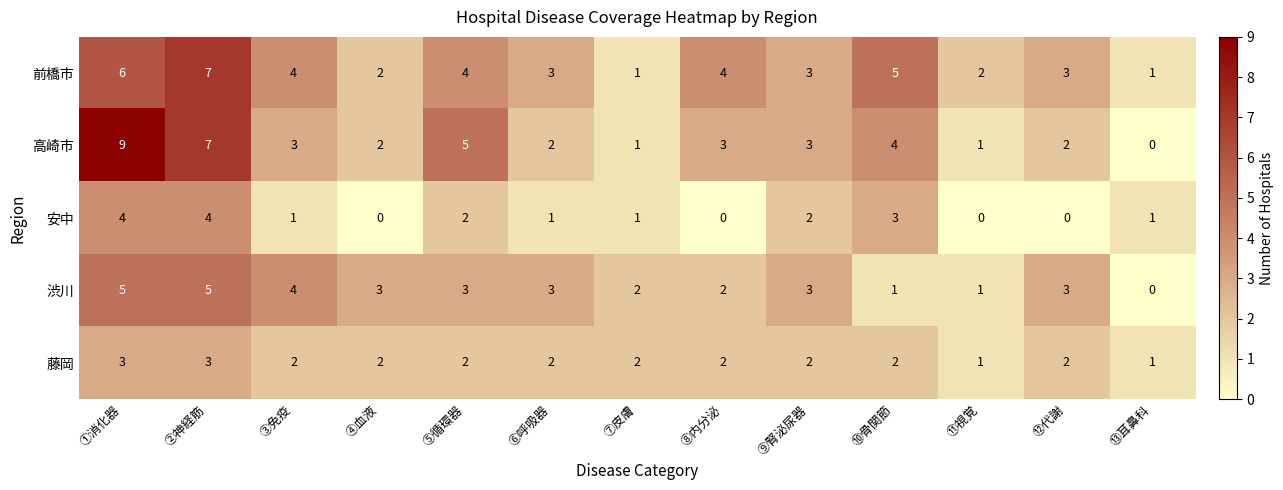

The 前橋市 series shows 2 at ④血液. True or false?

True